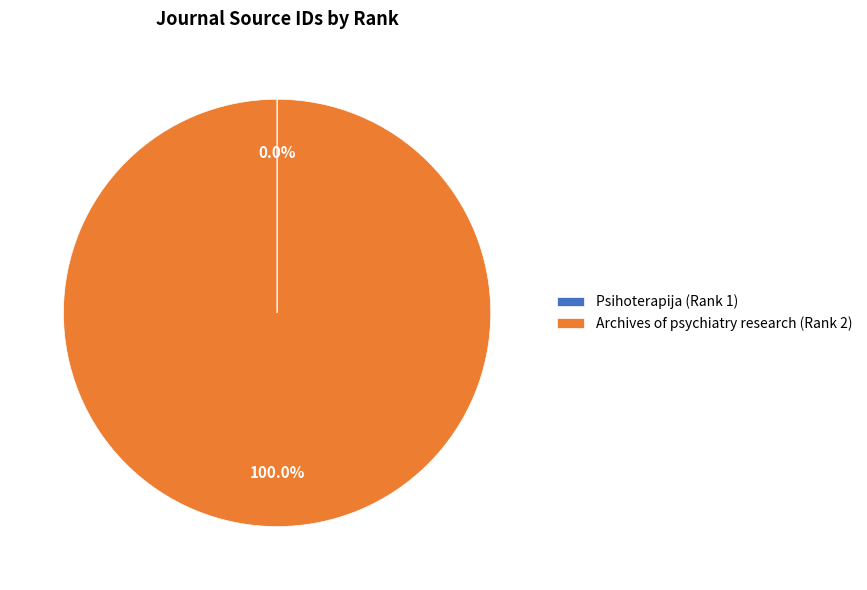

Is there a majority slice in this chart?

Yes